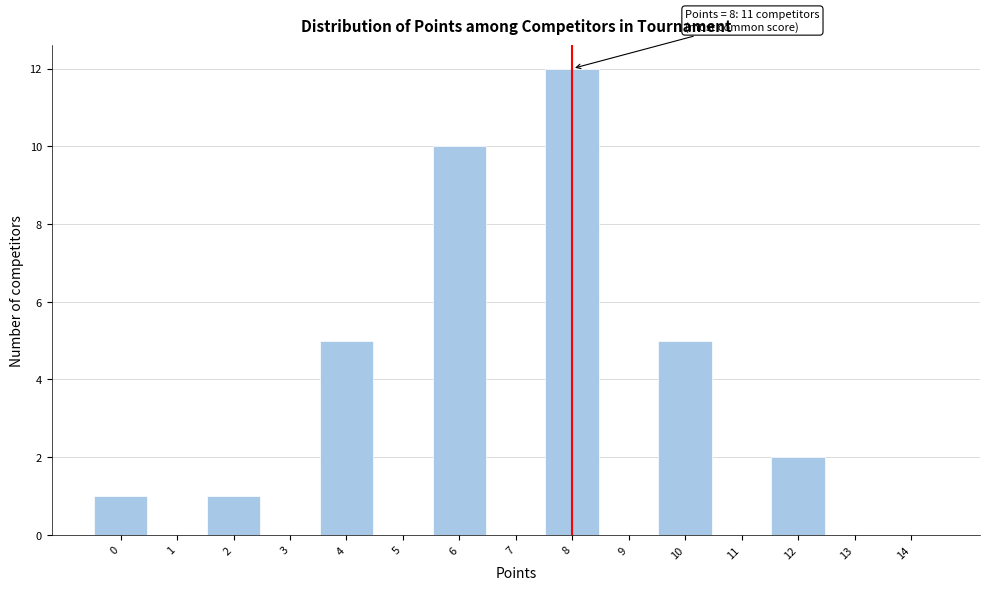

Over which range of the x-axis is the bar tallest?

7.5 to 8.5